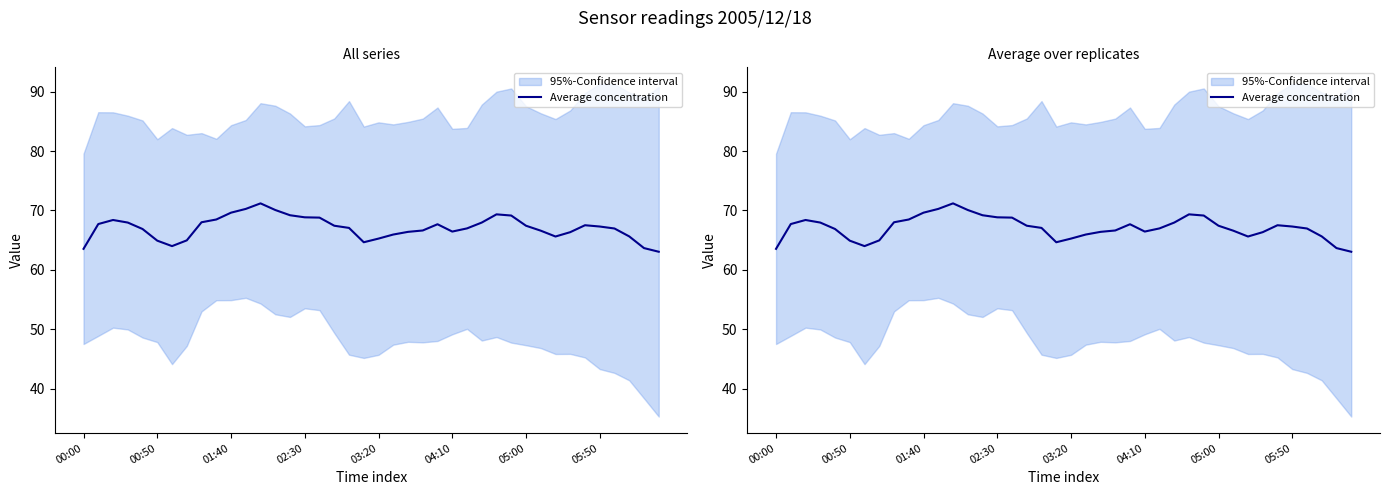

How many points are higher than both their immediate neighbors (excluding endpoints)?

5